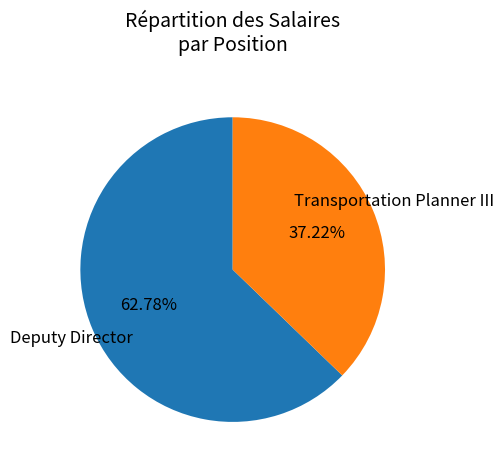

Is it true that Transportation Planner III is 44% of the pie?

False